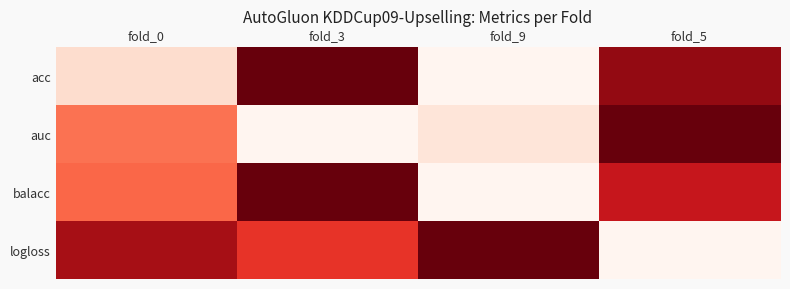

Which category has the highest value across all series?

fold_3